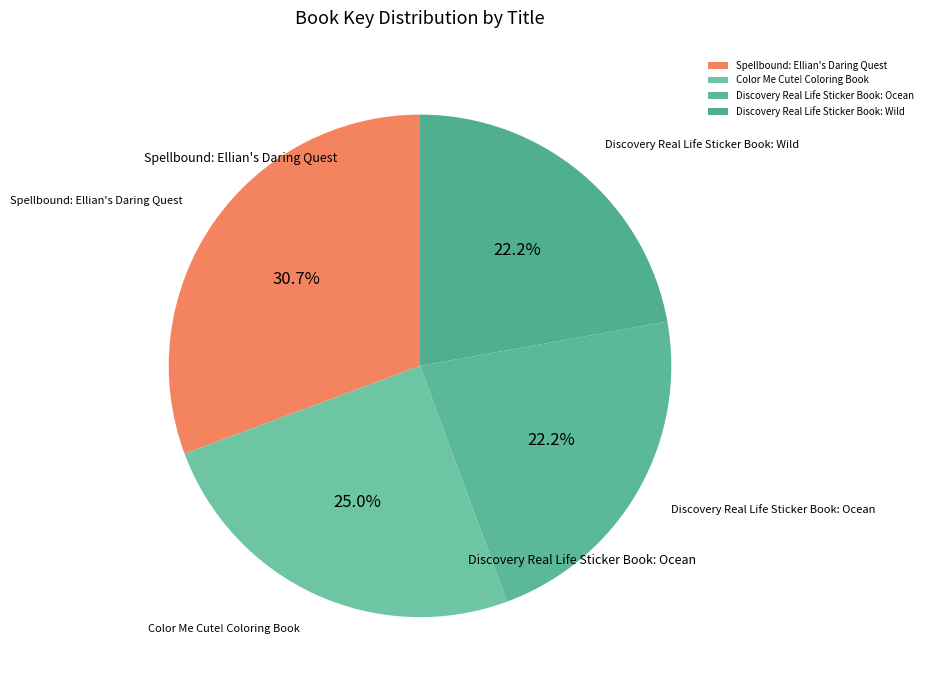

Is the sum of Color Me Cute! Coloring Book and Discovery Real Life Sticker Book: Wild greater than half?

No